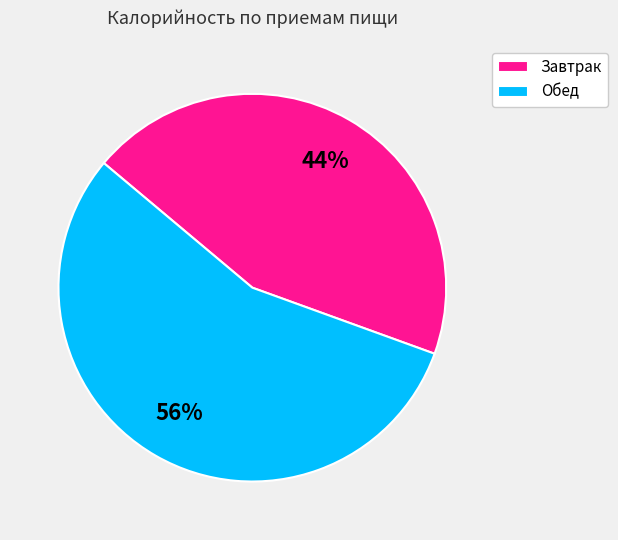

Does any single category account for the majority?

Yes